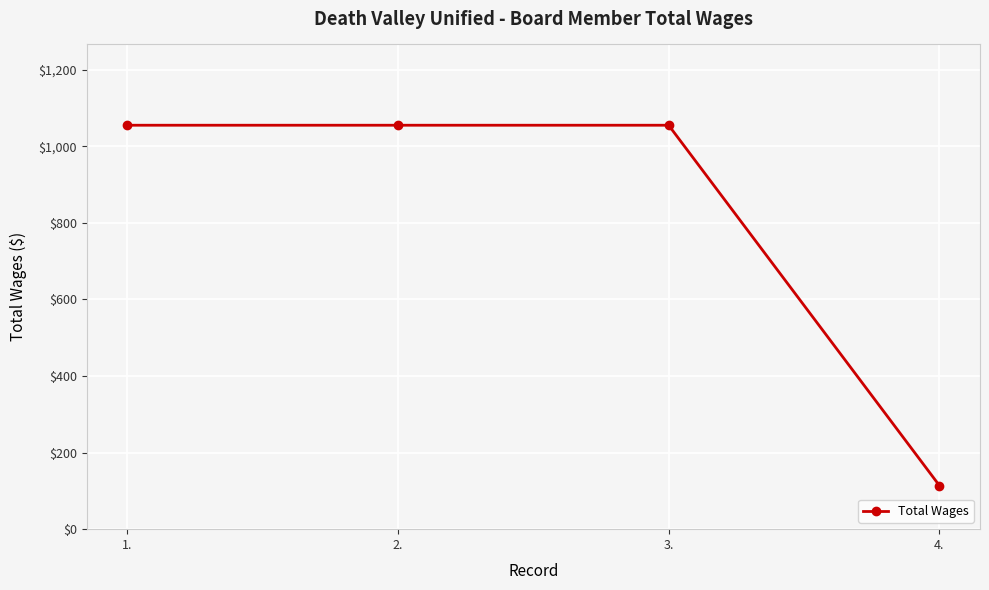

What is the label of the 1st point from the right?

4.